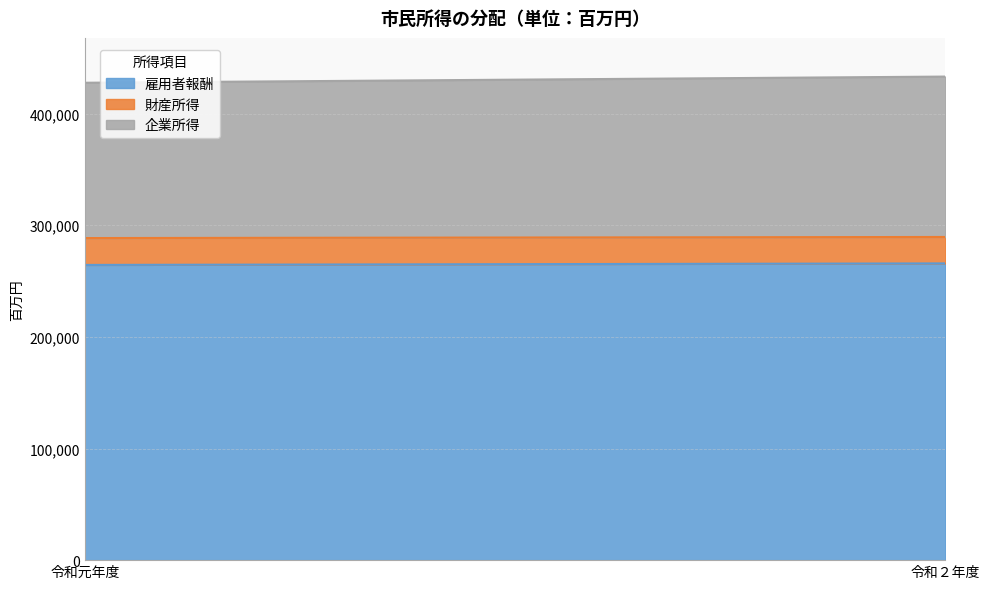

Reading left to right, list all the values displayed in this chart.

雇用者報酬: 令和元年度=264477	令和２年度=265857
財産所得: 令和元年度=24074	令和２年度=23675
企業所得: 令和元年度=139153	令和２年度=143696